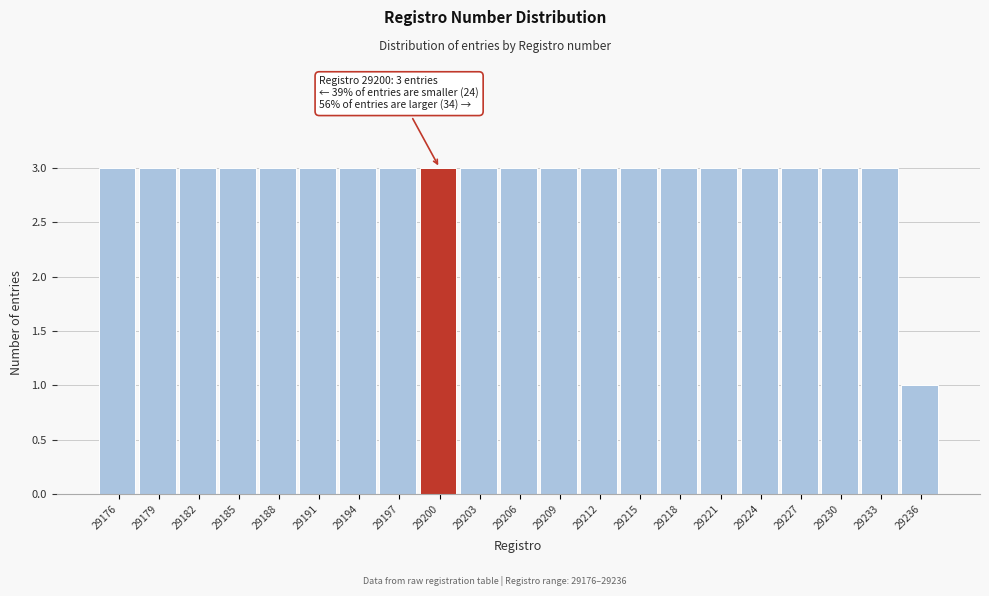

Reading left to right, list all the values displayed in this chart.

29176=3	29179=3	29182=3	29185=3	29188=3	29191=3	29194=3	29197=3	29200=3	29203=3	29206=3	29209=3	29212=3	29215=3	29218=3	29221=3	29224=3	29227=3	29230=3	29233=3	29236=1